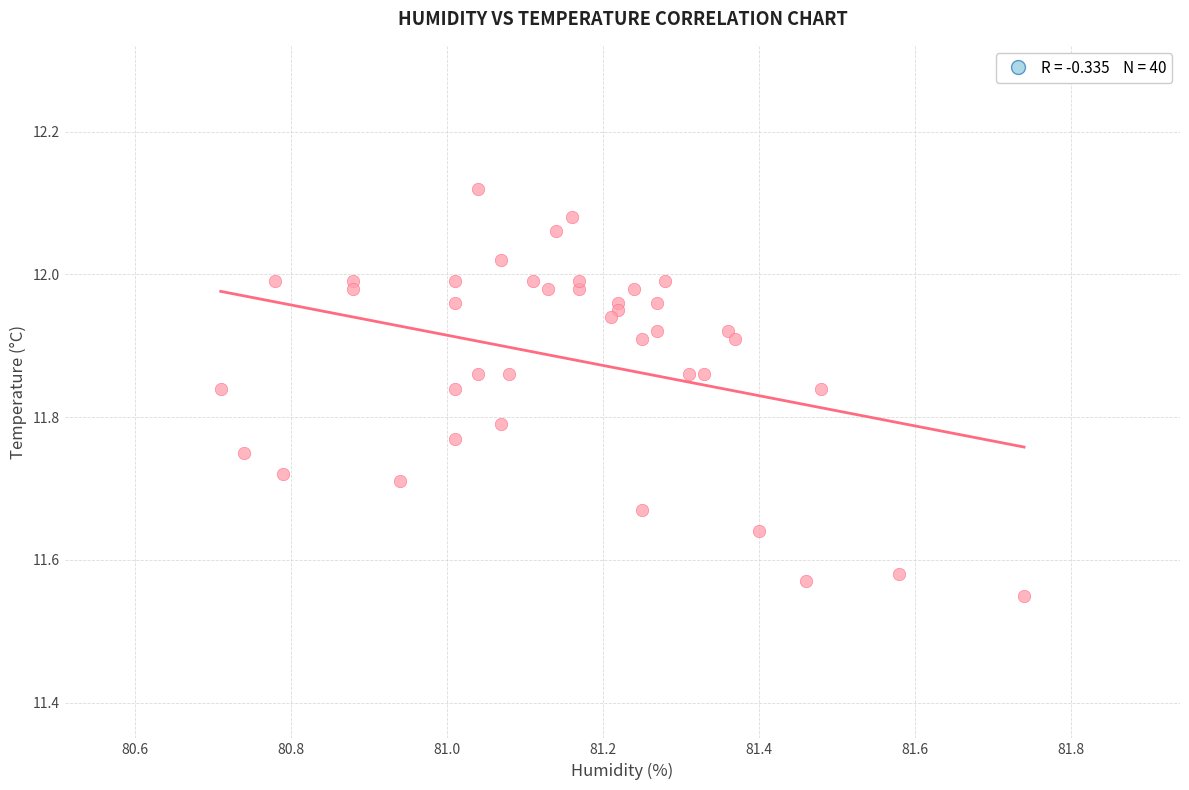

What is the range of X values (max minus min)?

1.0